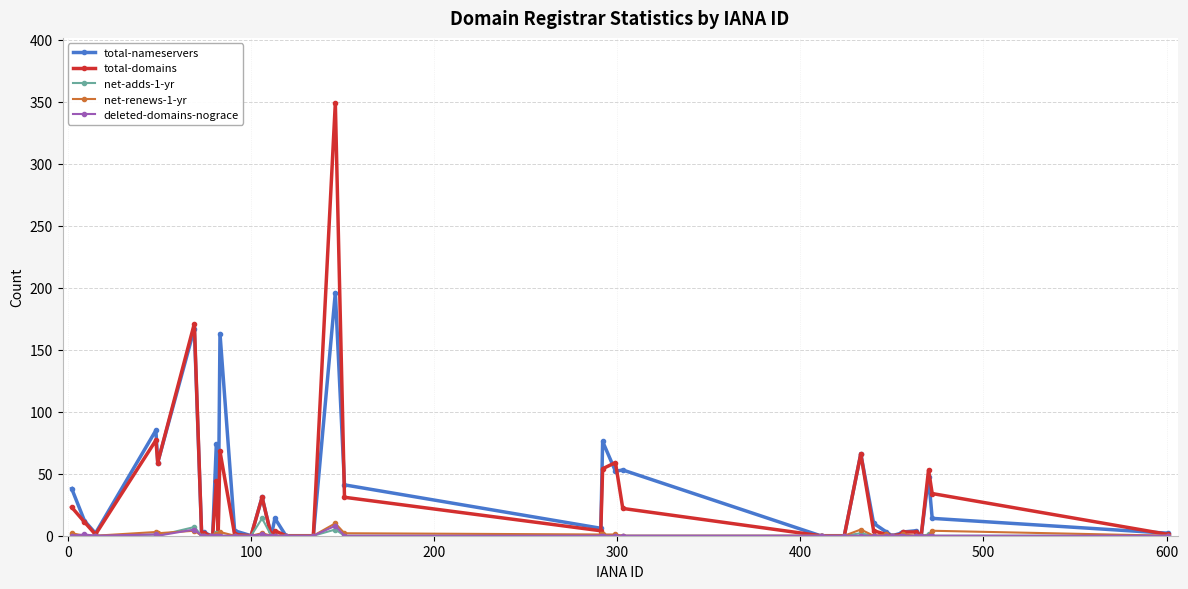

True or false: net-renews-1-yr has more than 1 interior local peaks.

True